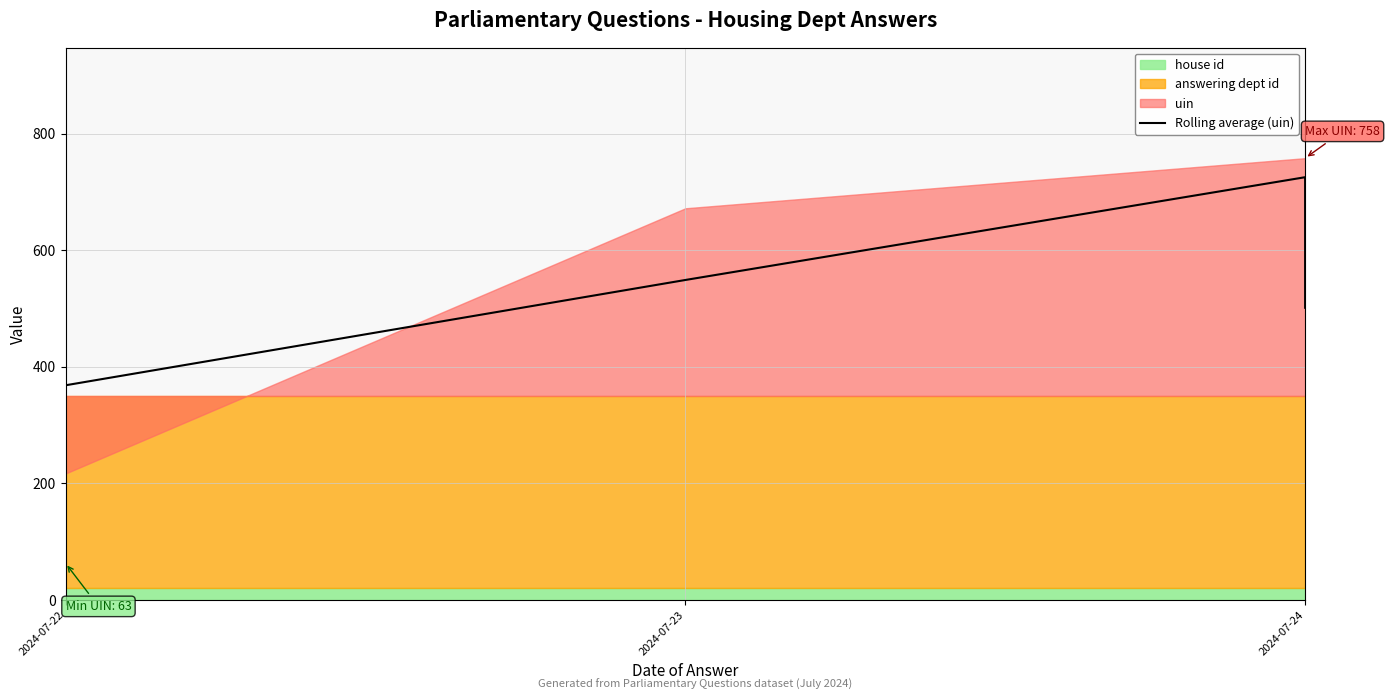

Read the value at 2024-07-22.

214.7